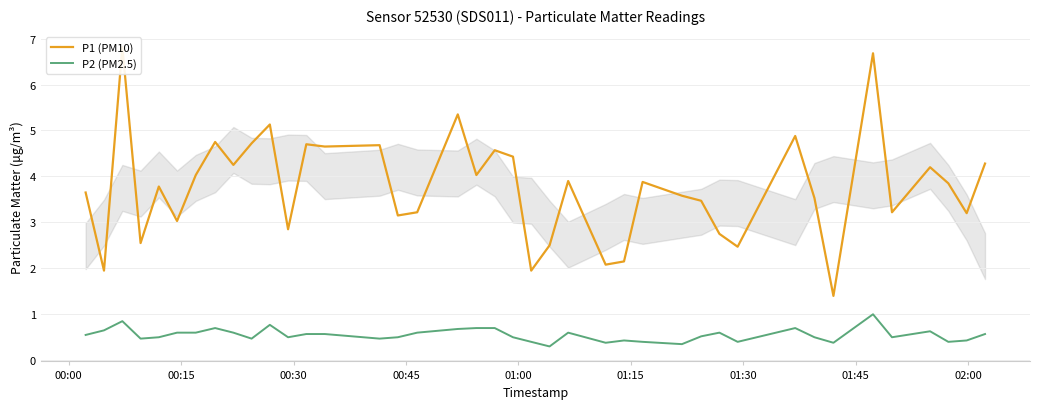

What is the maximum value for P2 (PM2.5)?

1.0